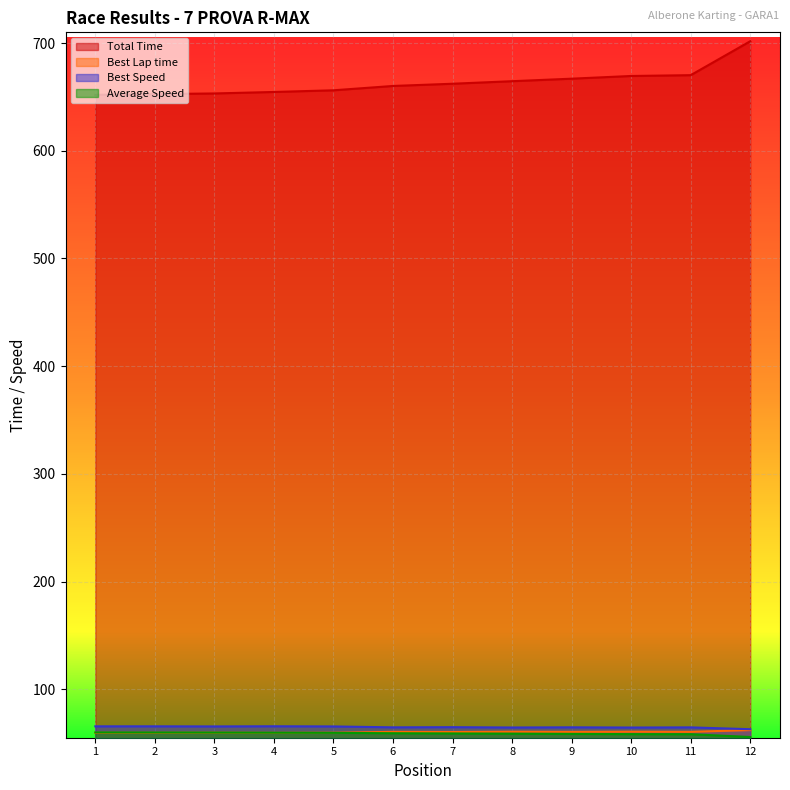

True or false: Best Lap time and Total Time intersect in this chart.

False